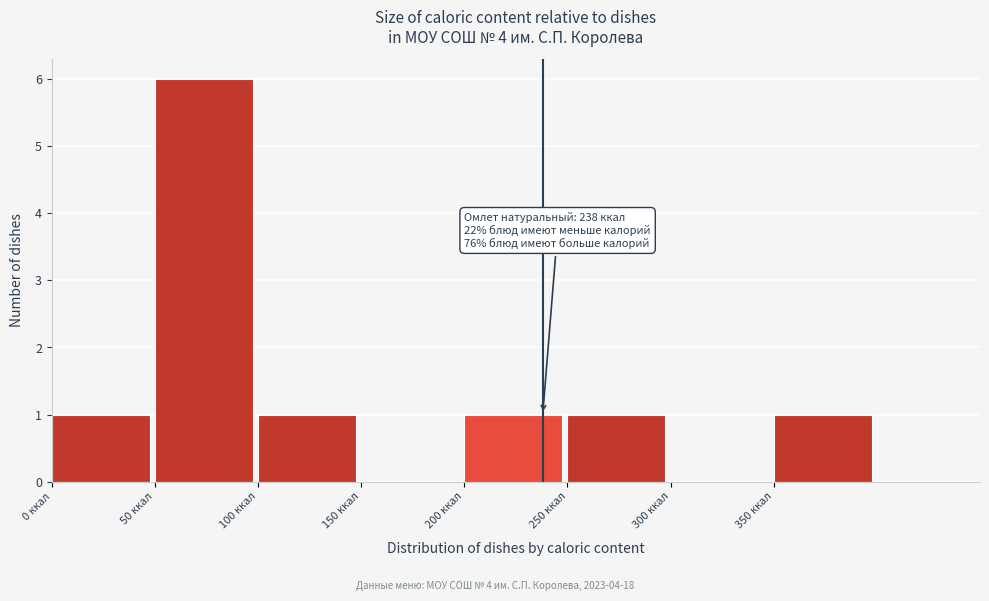

Which range on the x-axis has the tallest bar?

50 to 100